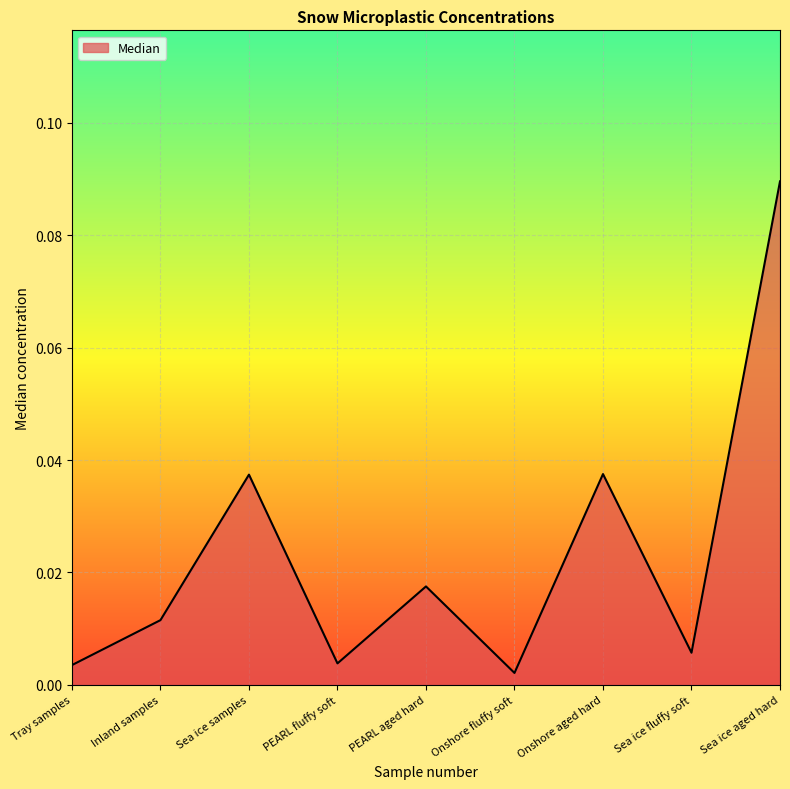

Which category has the highest value across all series?

Sea ice aged hard